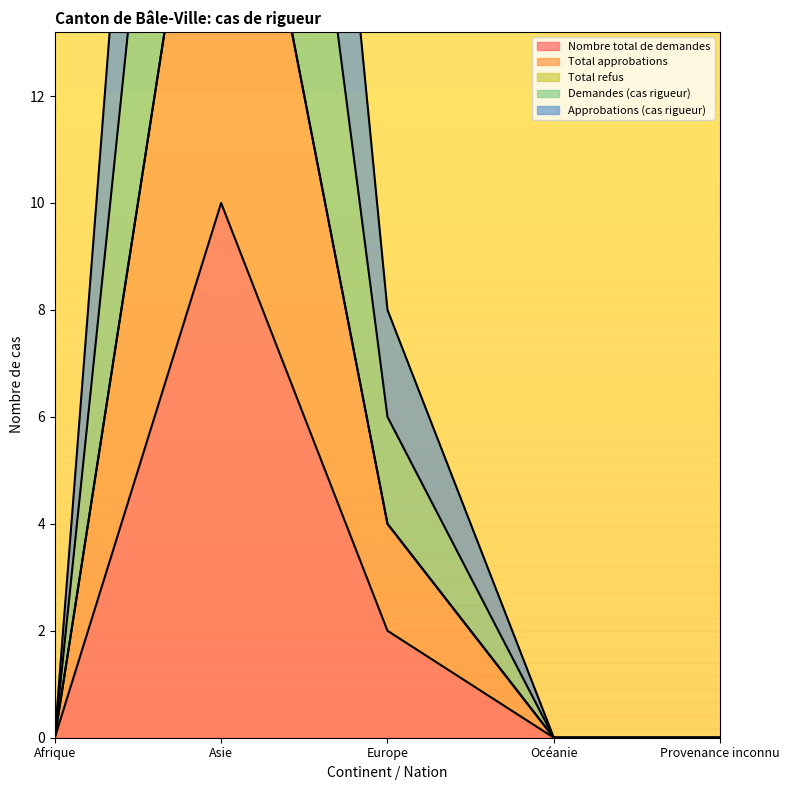

The value of Nombre total de demandes at Afrique is -5. True or false?

False